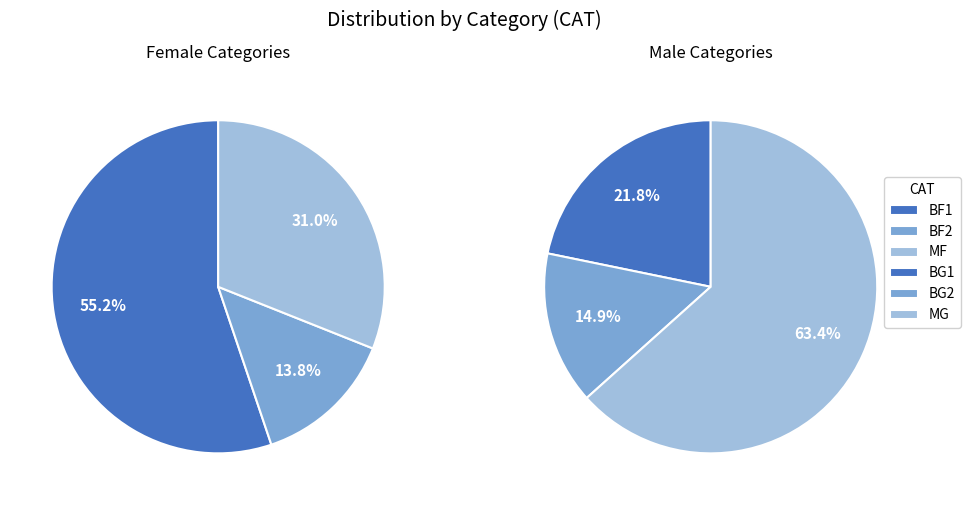

The MF slice represents 23% of the pie. True or false?

False